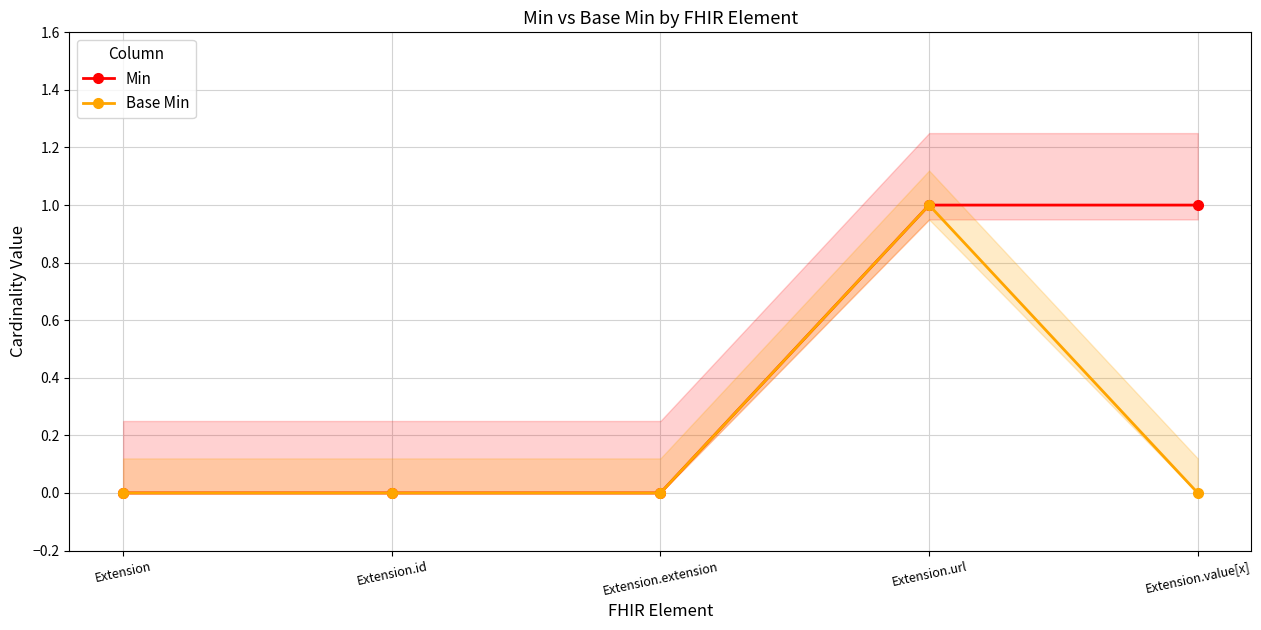

Between Extension.id and Extension.url, which is larger?

Extension.url